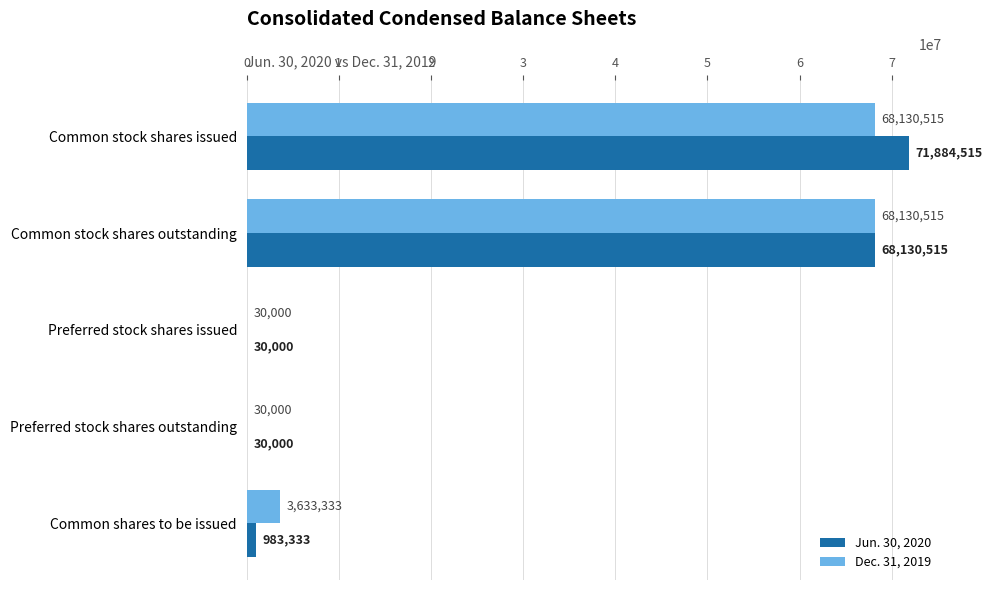

What is the sum of all Jun. 30, 2020 values?

141058363